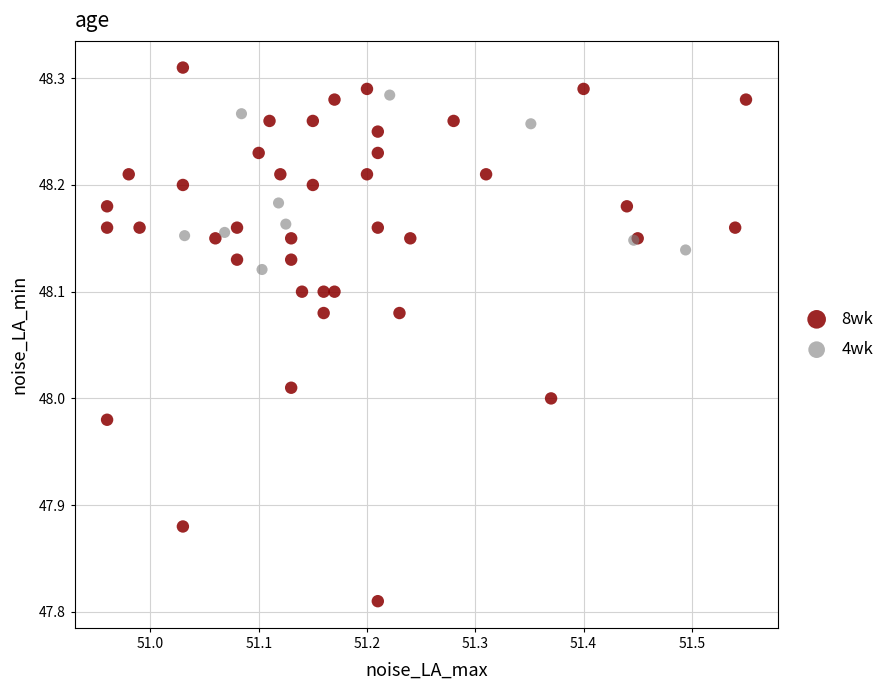

Which series contains the lowest Y value?

8wk